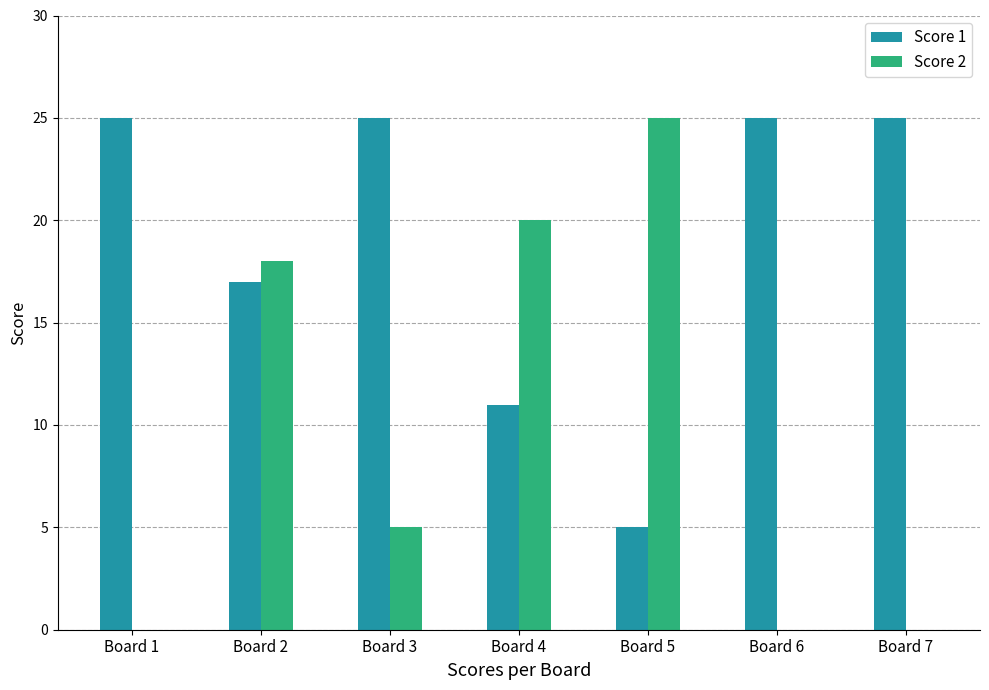

What is the maximum value for Score 2?

25